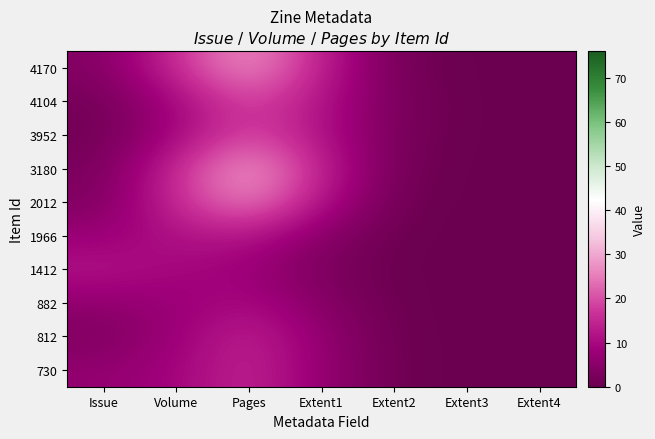

Reading left to right, transcribe all the data shown in this chart.

4170: Issue=3.9	Volume=15.8	Pages=28.7	Extent1=13.8	Extent2=1.9	Extent3=0.1	Extent4=0.0
4104: Issue=1.7	Volume=9.3	Pages=19.4	Extent1=11.8	Extent2=2.5	Extent3=0.2	Extent4=0.0
3952: Issue=1.3	Volume=9.1	Pages=19.7	Extent1=11.5	Extent2=2.3	Extent3=0.2	Extent4=0.0
3180: Issue=2.4	Volume=15.4	Pages=30.2	Extent1=14.3	Extent2=1.7	Extent3=0.1	Extent4=0.0
2012: Issue=3.5	Volume=15.4	Pages=26.7	Extent1=11.7	Extent2=1.1	Extent3=0.0	Extent4=0.0
1966: Issue=7.5	Volume=11.2	Pages=12.2	Extent1=4.7	Extent2=0.4	Extent3=0.0	Extent4=0.0
1412: Issue=11.9	Volume=9.5	Pages=7.8	Extent1=2.9	Extent2=0.3	Extent3=0.0	Extent4=0.0
882: Issue=6.1	Volume=7.4	Pages=10.5	Extent1=4.5	Extent2=0.4	Extent3=0.0	Extent4=0.0
812: Issue=3.4	Volume=7.8	Pages=14.6	Extent1=6.6	Extent2=0.6	Extent3=0.0	Extent4=0.0
730: Issue=6.5	Volume=8.8	Pages=15.0	Extent1=6.8	Extent2=0.7	Extent3=0.0	Extent4=0.0